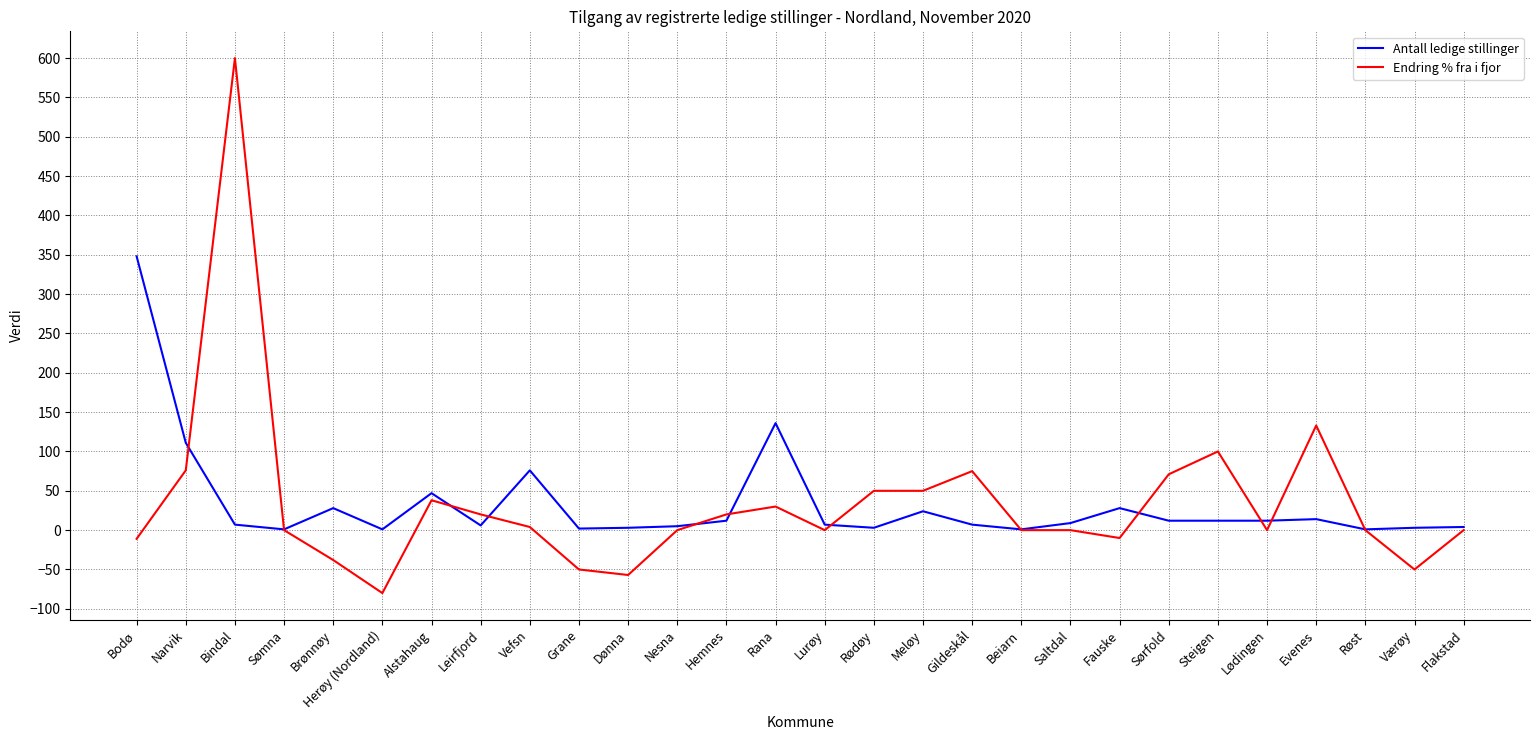

At which category is the sum across all series the highest?

Bindal